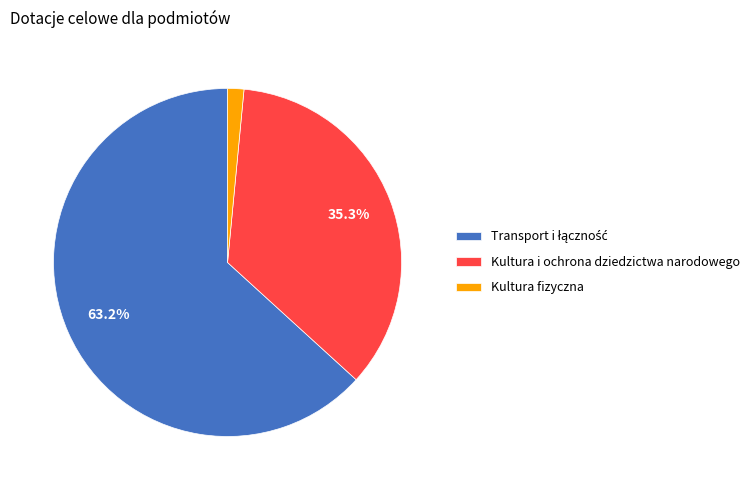

How many slices are in this pie chart?

3